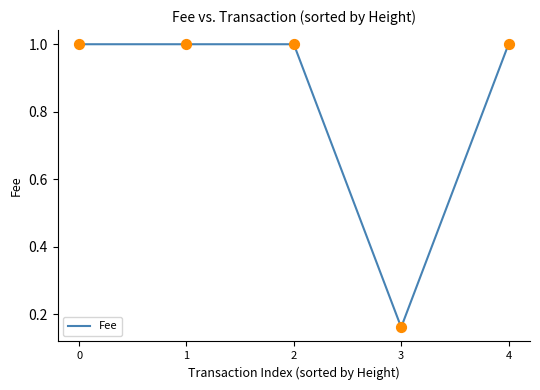

What is the change in value from 0 to 3?

-0.8